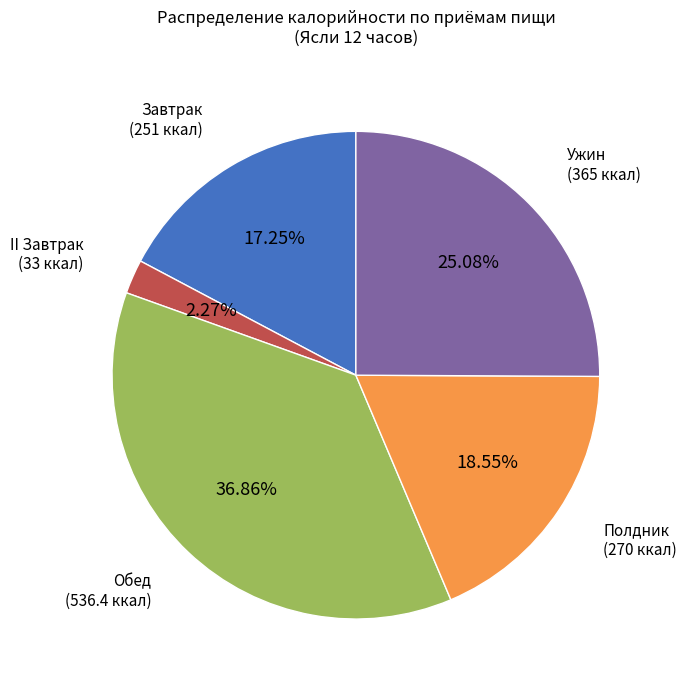

What is the ratio of the value at Полдник to the value at Ужин?

0.7